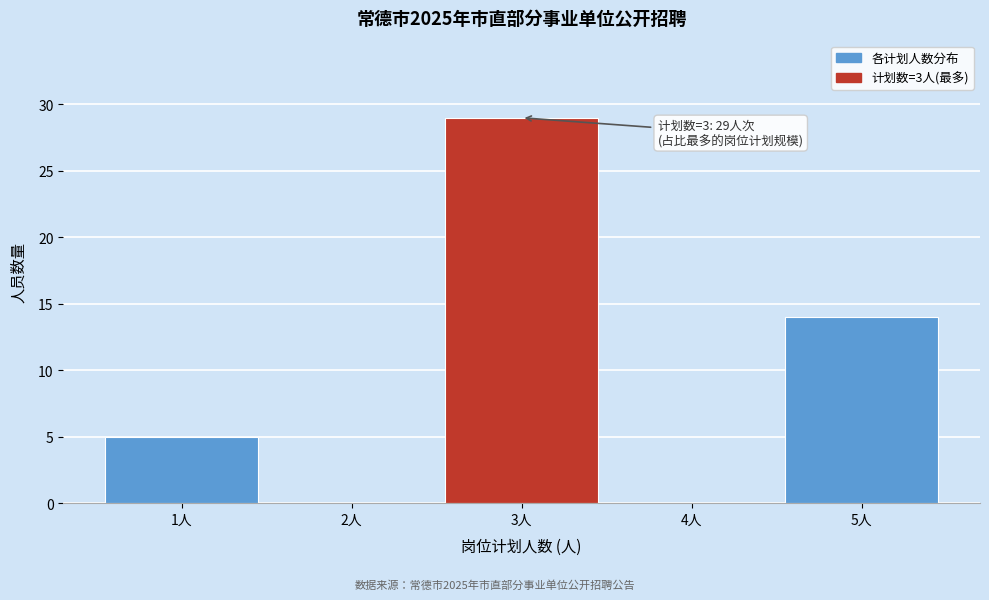

Reading left to right, transcribe all the data shown in this chart.

1人=5	2人=0	3人=29	4人=0	5人=14